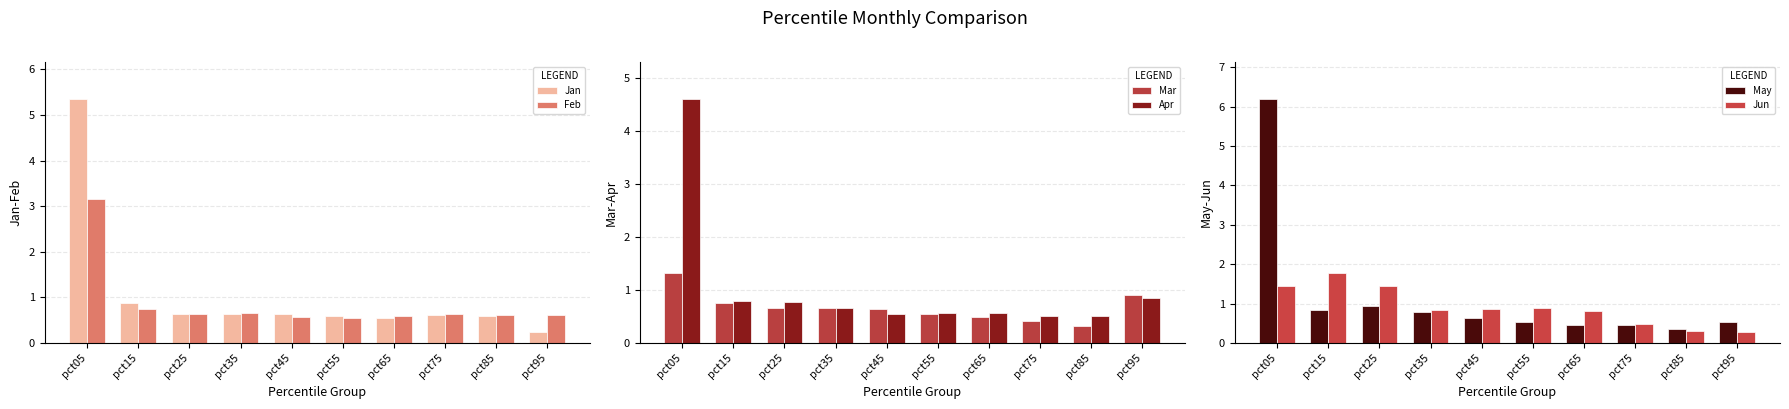

Count the number of data series in this chart.

6